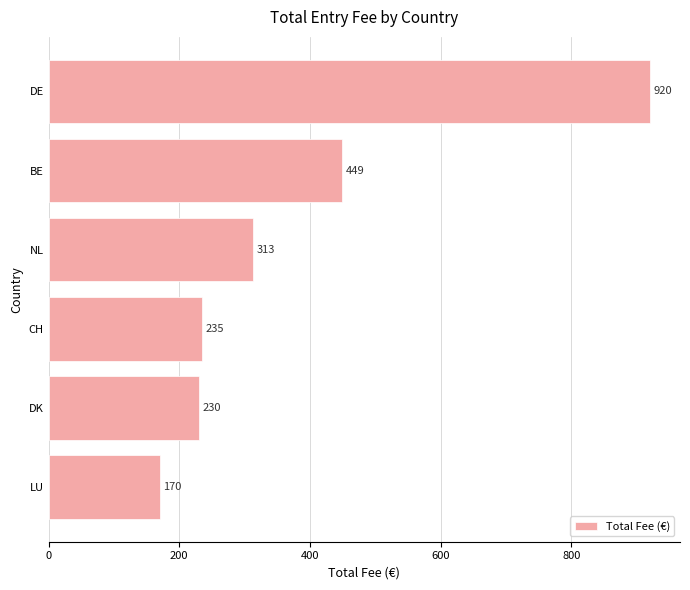

True or false: the data shows 230 at DK.

True